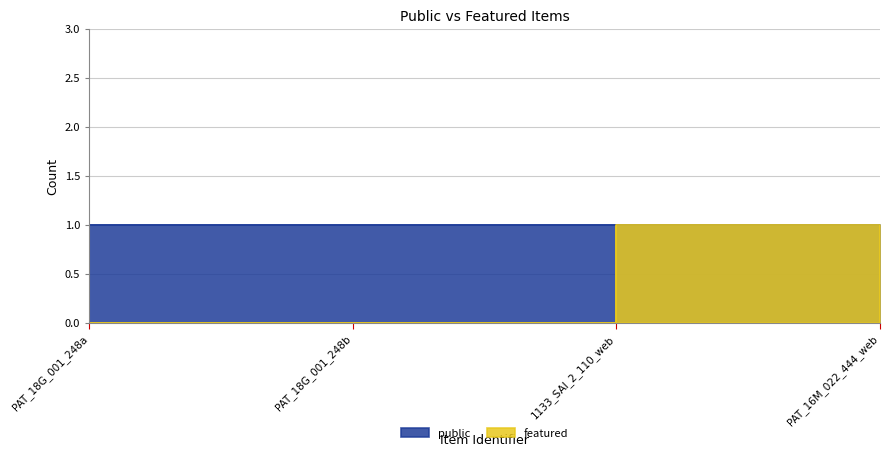

The value at PAT_18G_001_248b is 0. True or false?

False